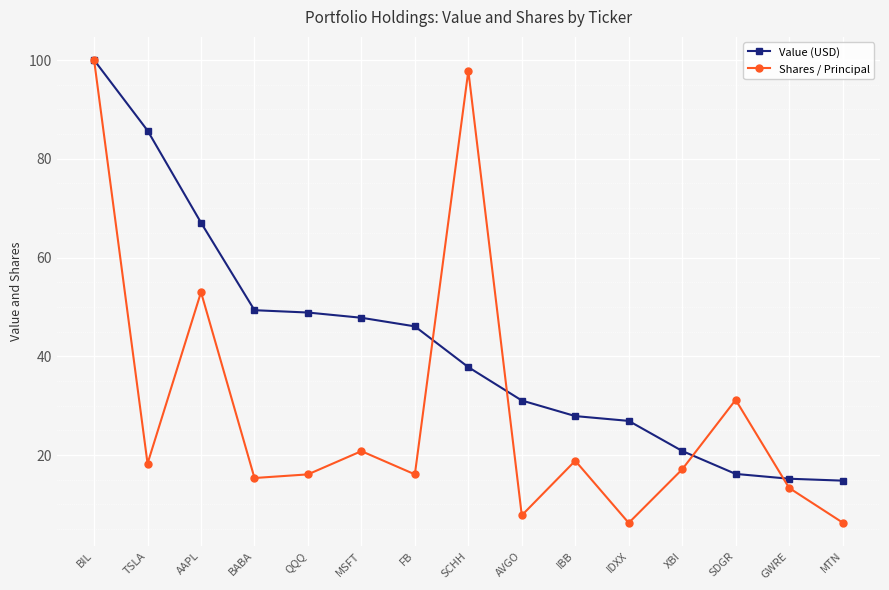

Which series has the widest spread of values?

Shares / Principal